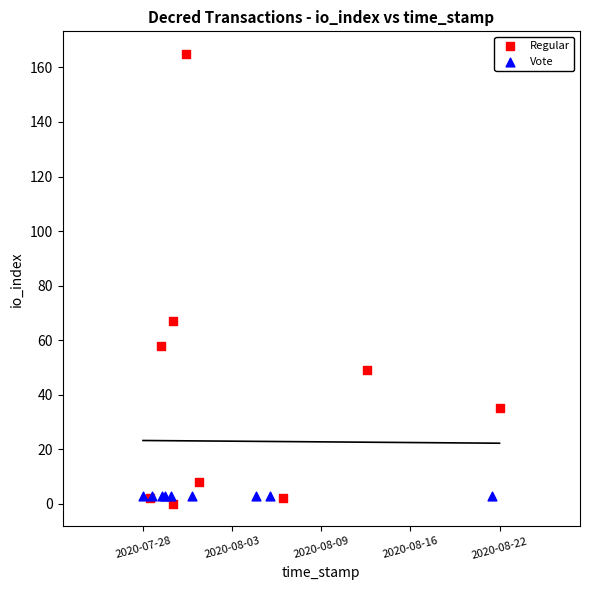

Which series contains the highest Y value?

Regular